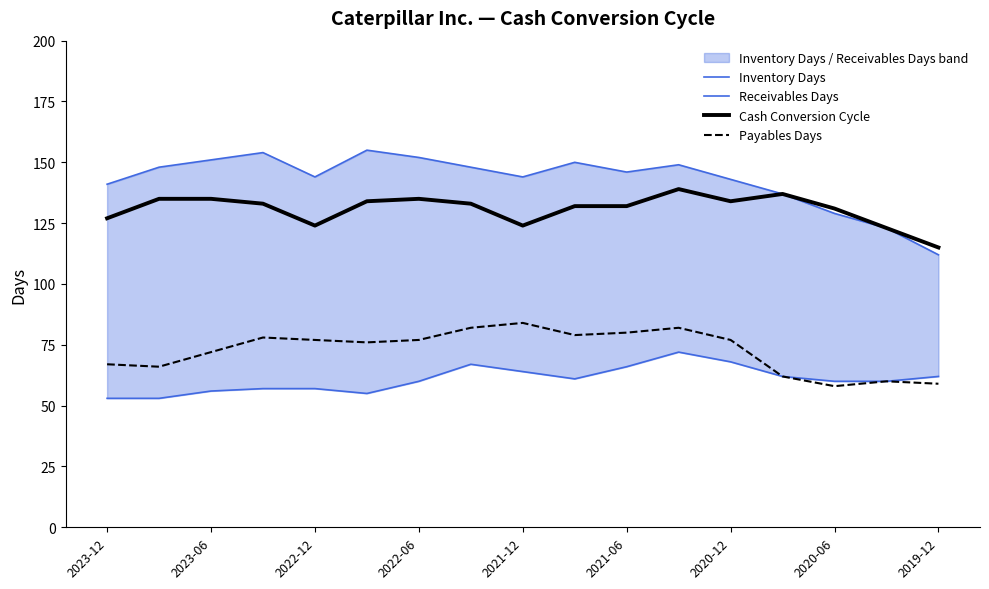

True or false: Payables Days and Receivables Days cross at least once.

False